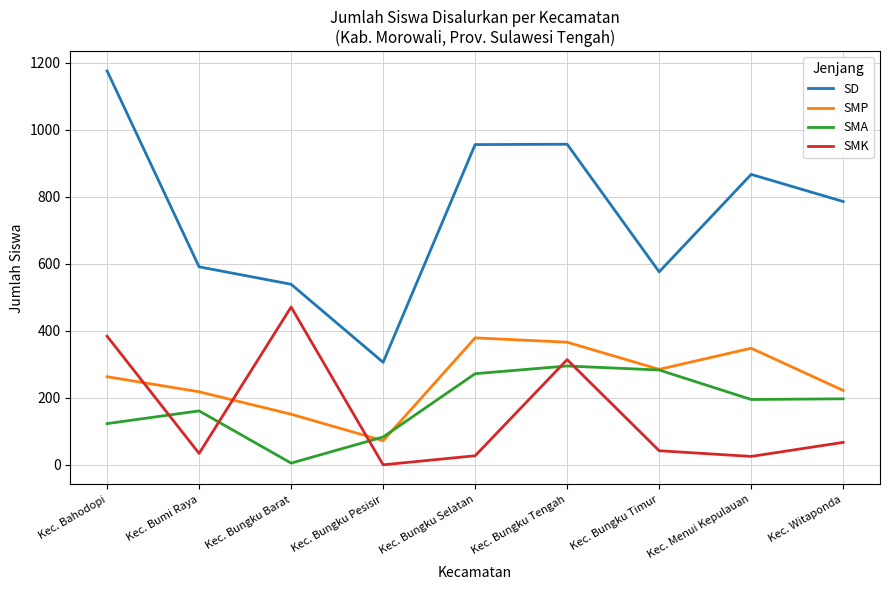

At which label does SMK reach its peak?

Kec. Bungku Barat